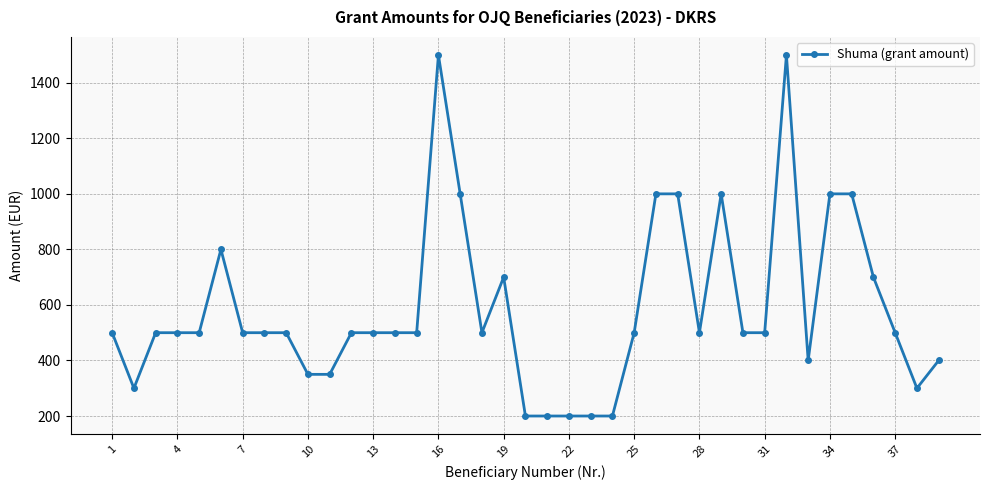

What is the value of the 19th point from the left?

700